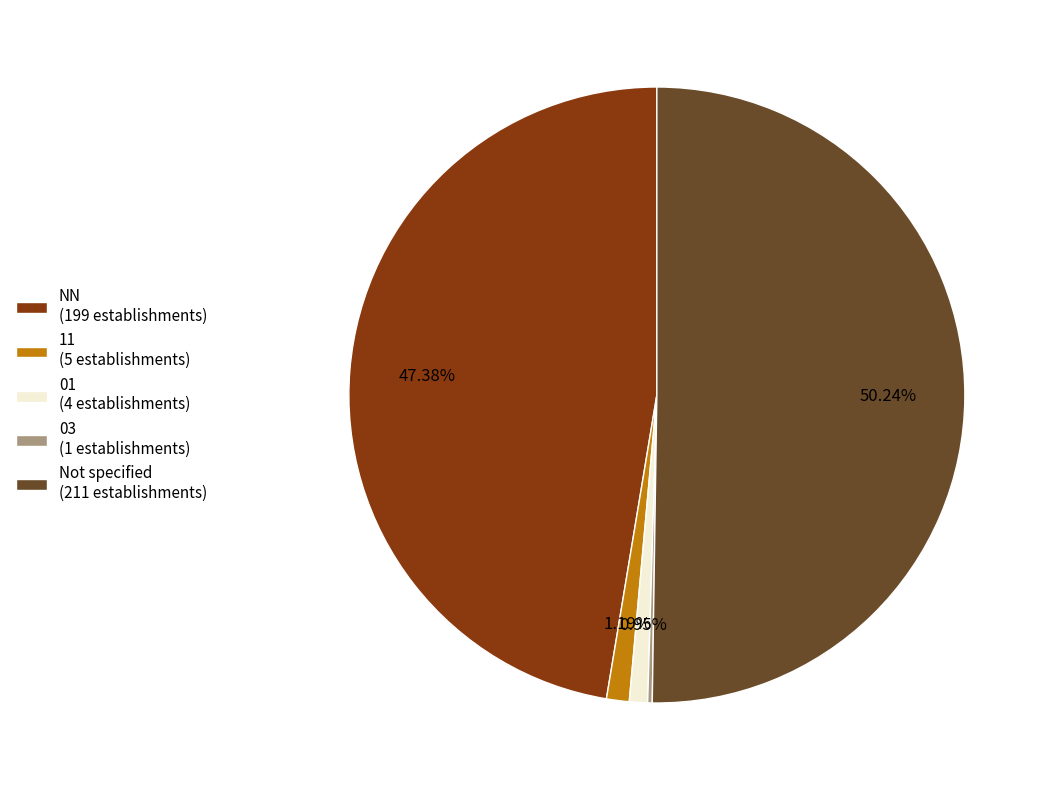

What is the majority slice?

Not specified (211 establishments)